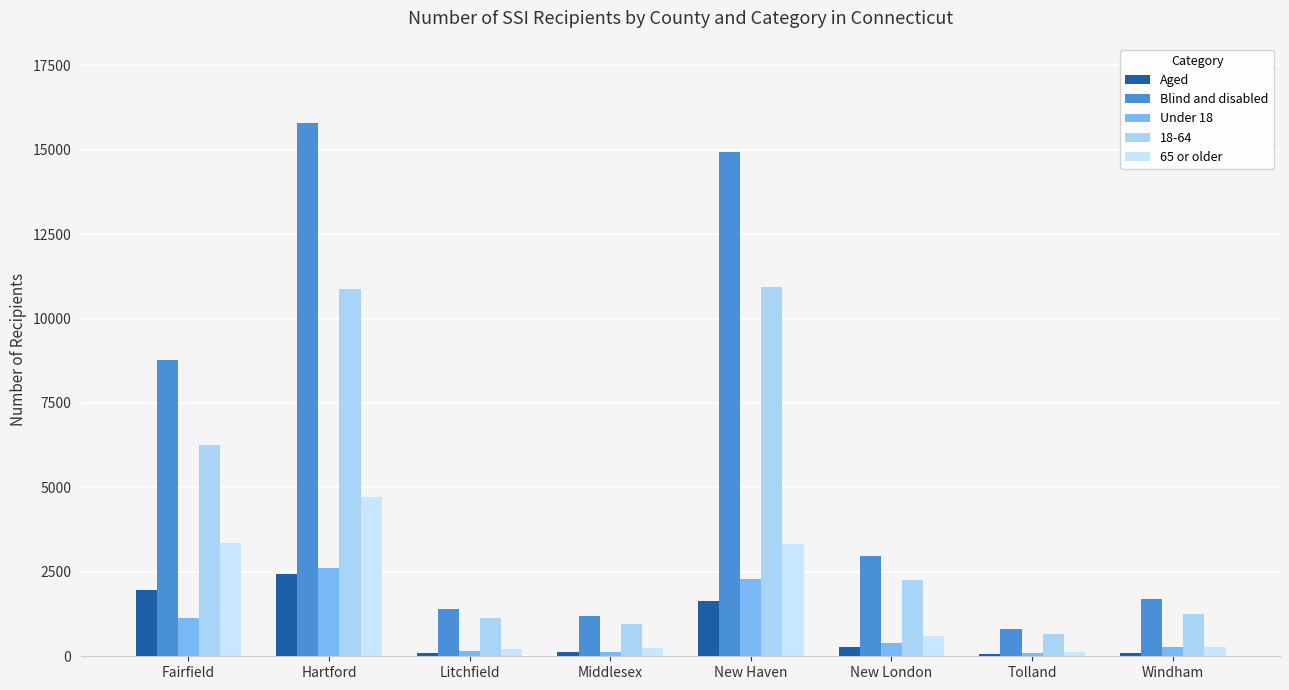

What is the value of the Aged bar at the 4th from the left?

112